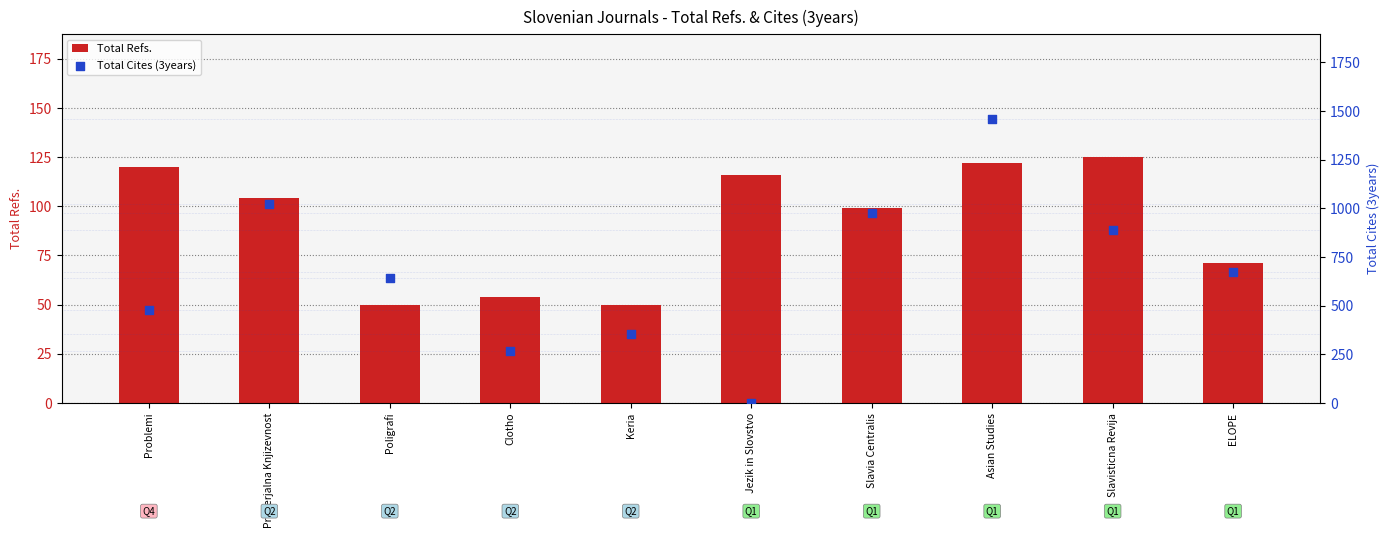

Which series reaches the maximum Y coordinate?

Total Cites (3years)